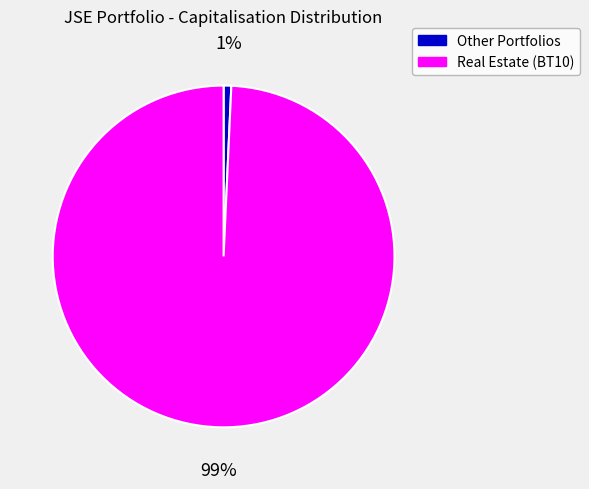

Which slice is the smallest?

Other Portfolios